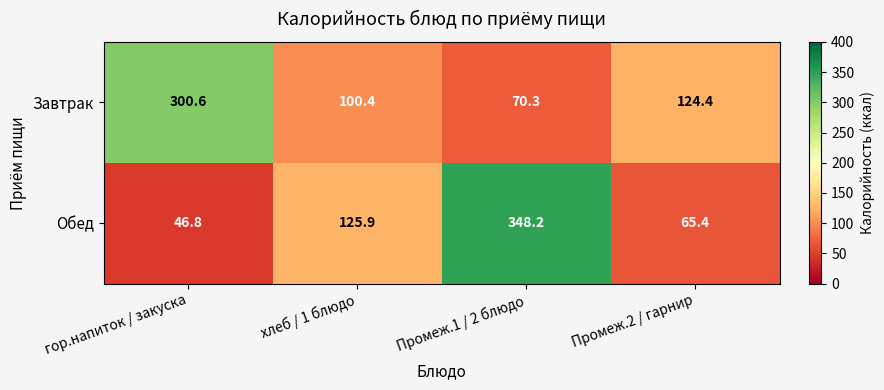

Rank the series by their maximum value, from highest to lowest.

Обед, Завтрак